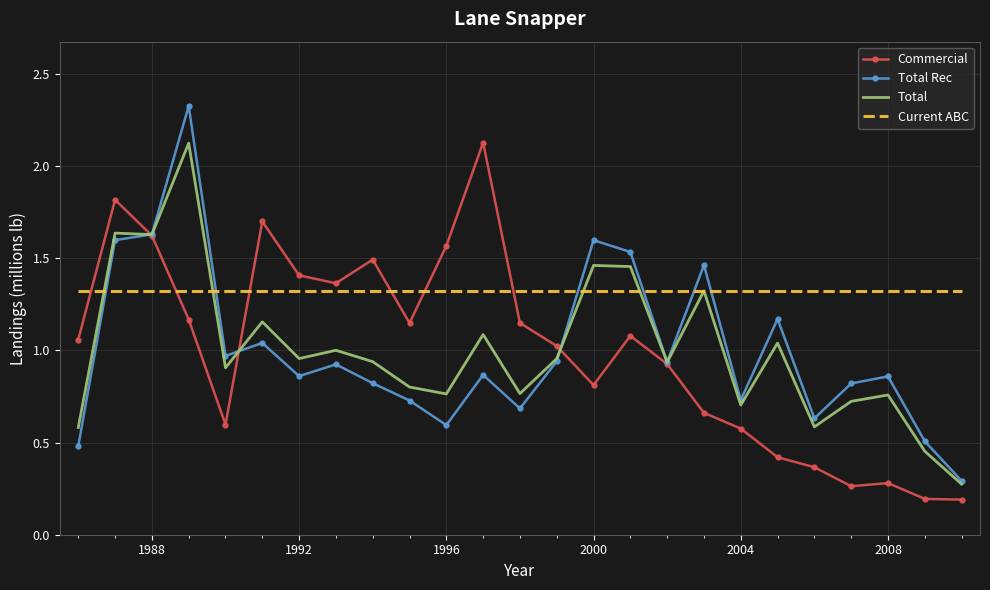

What is the highest value of the Total Rec series?

2.3